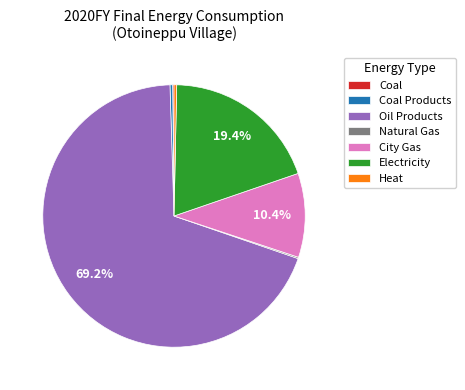

What is the largest slice in the pie chart?

Oil Products